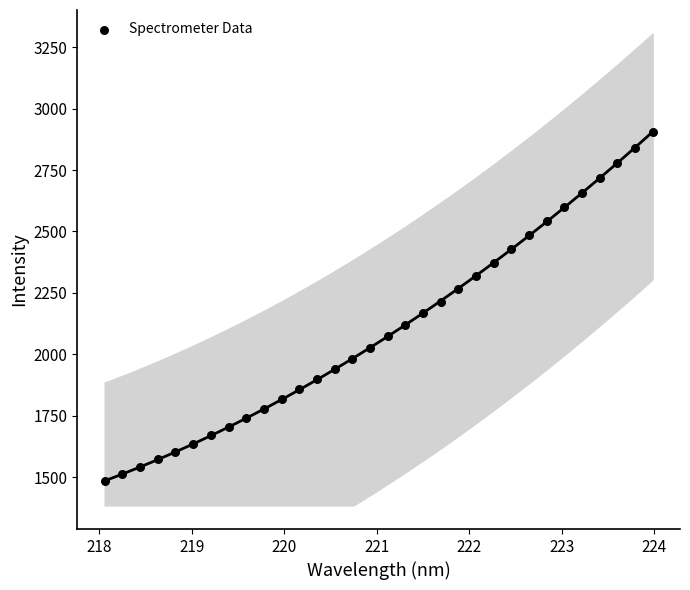

What is the range of Y values (max minus min)?

1421.7